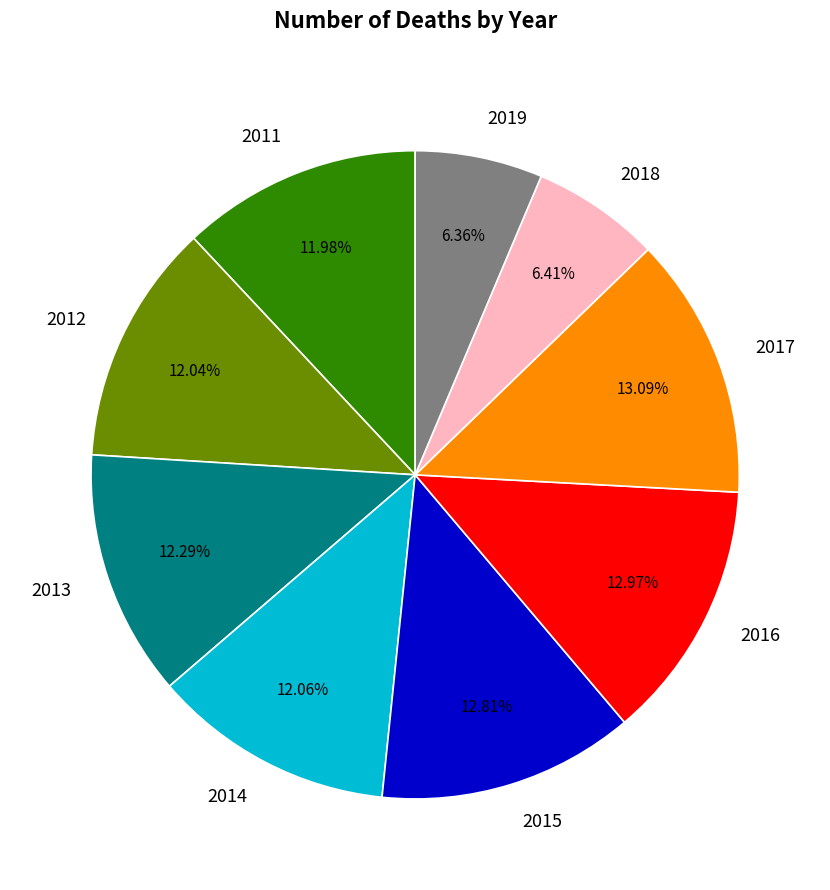

Is there any slice that represents more than half of the pie?

No